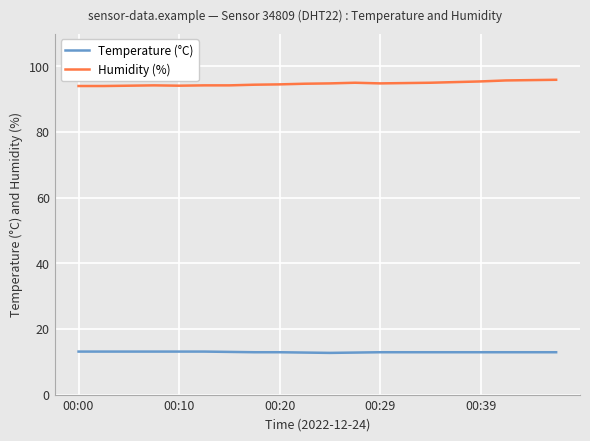

What are all the series names shown in the legend?

Temperature (°C), Humidity (%)